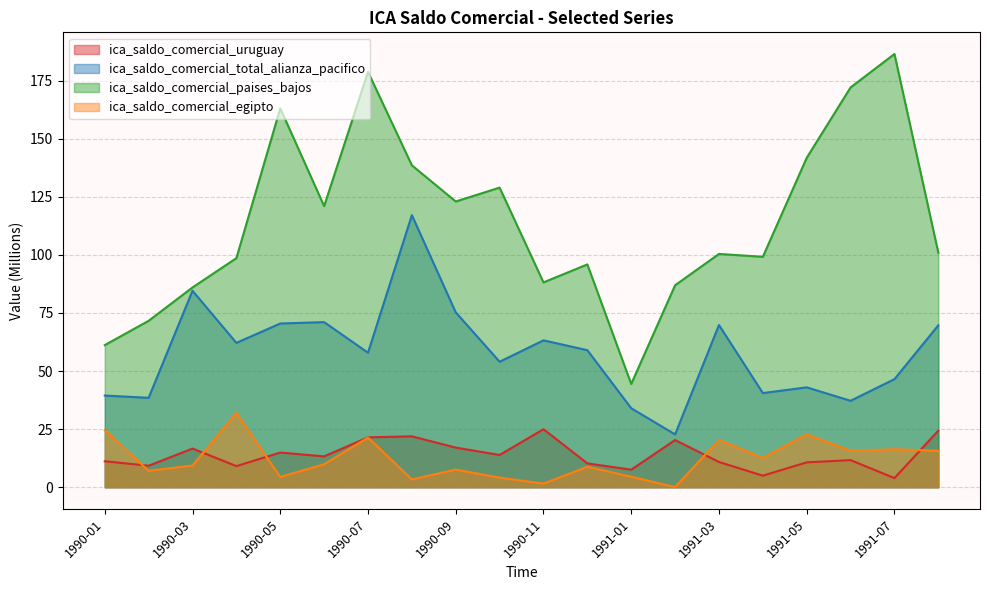

Which has a higher value, 1991-08 or 1990-07?

1991-08